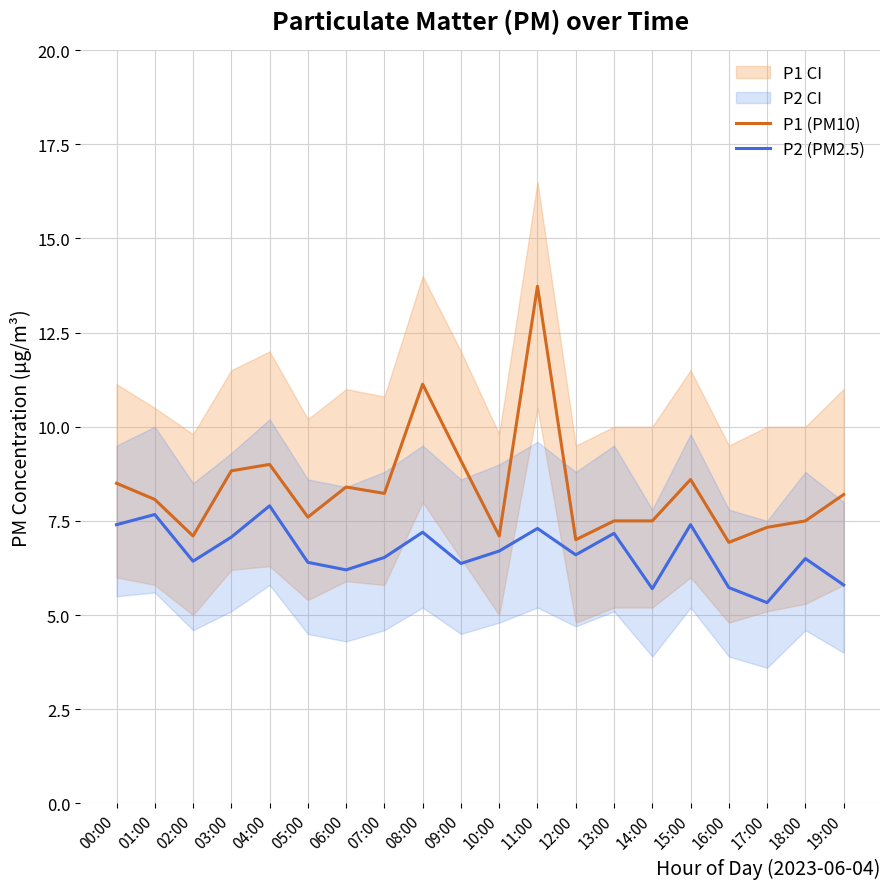

What is the smallest value displayed?

5.3